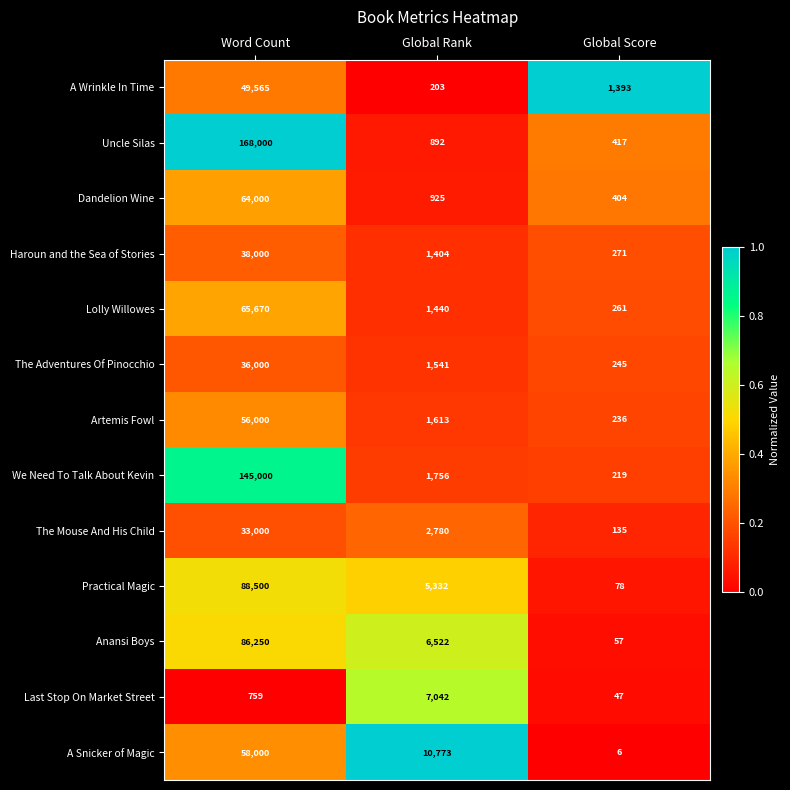

Which label corresponds to the largest value in the chart?

Word Count